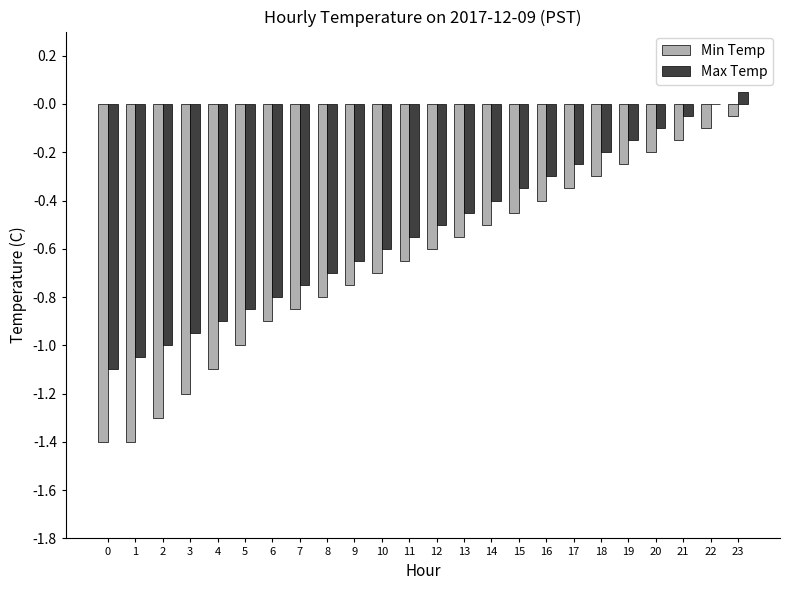

The value of Min Temp at 14 is -0.3. True or false?

False